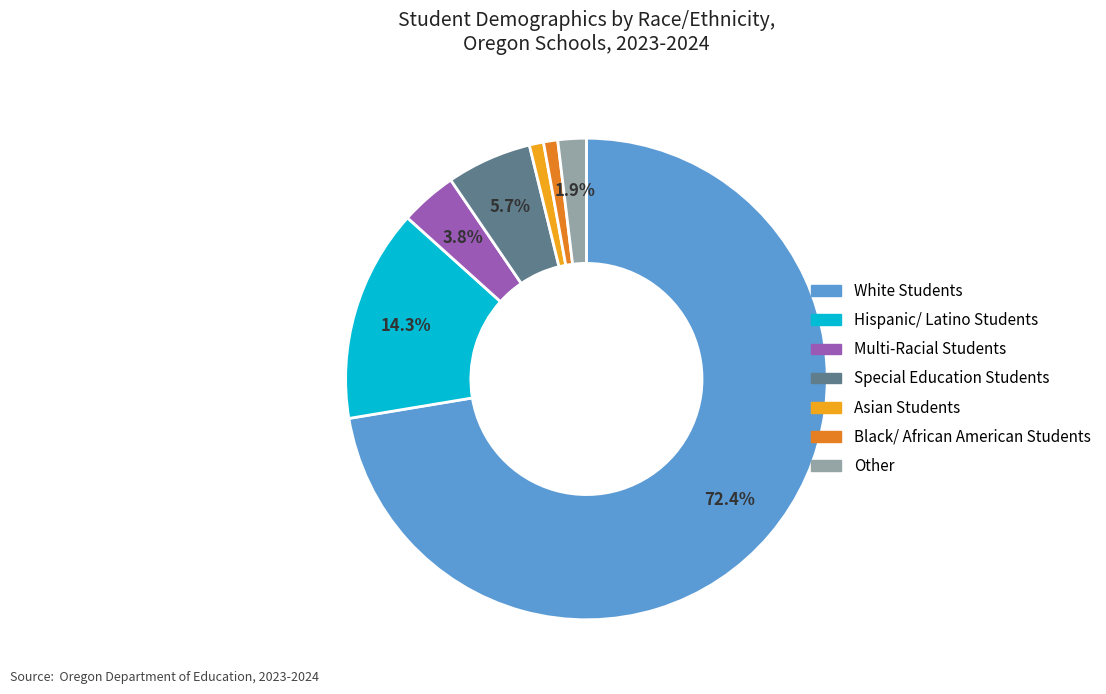

Which slice is the largest?

White Students